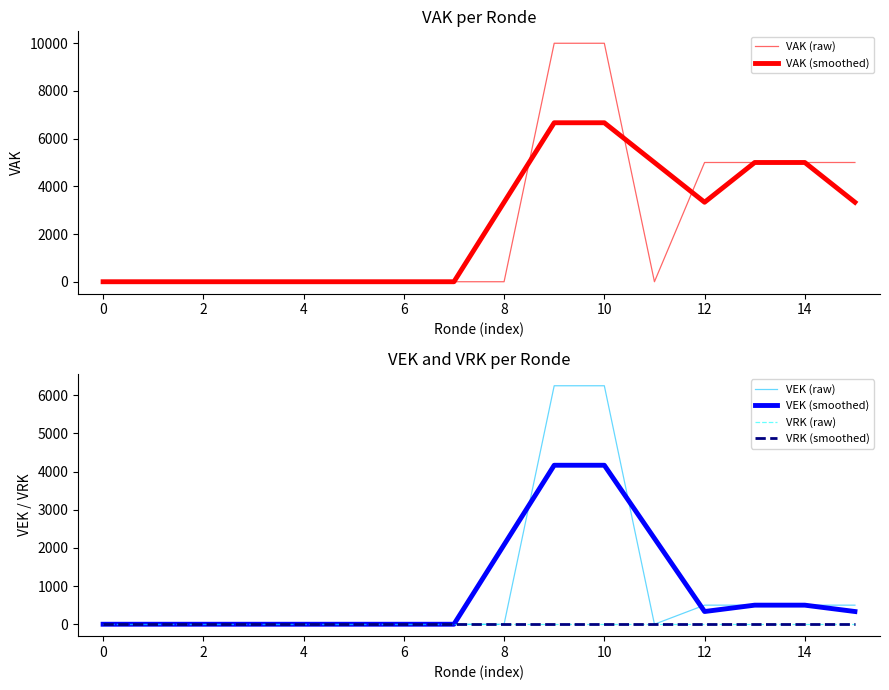

What is the maximum value shown in the chart?

10000.0